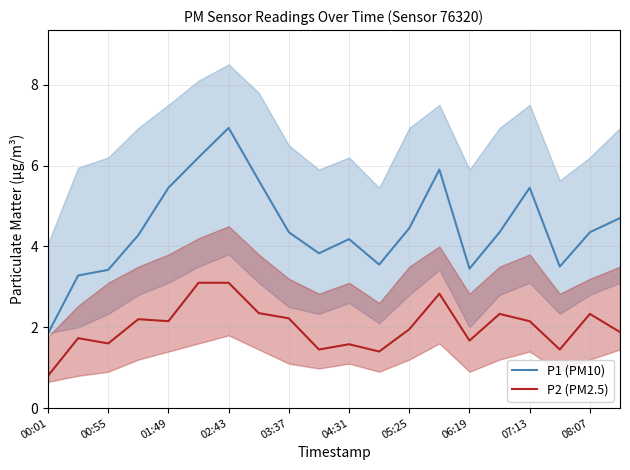

At which label is P2 (PM2.5) closest to 1?

00:01